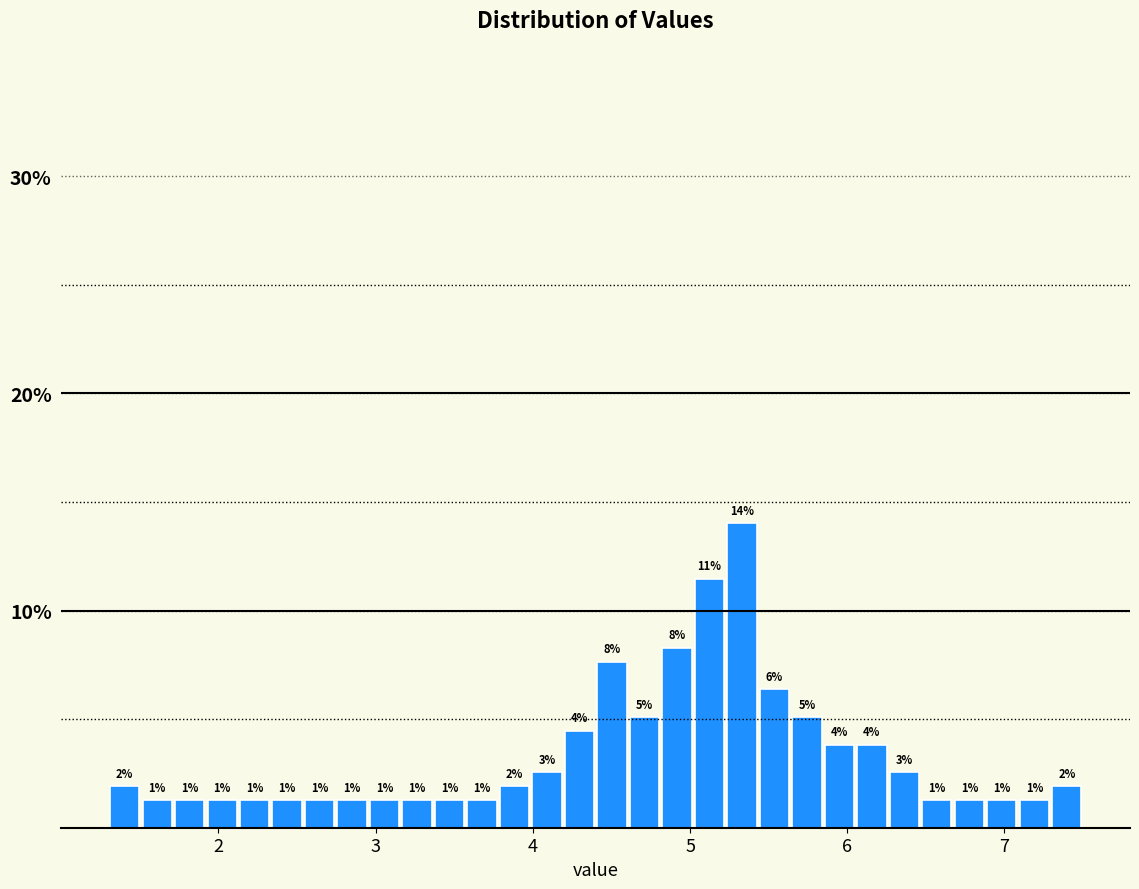

Read against the x-axis, roughly where is the centre of the tallest bar?

5.3